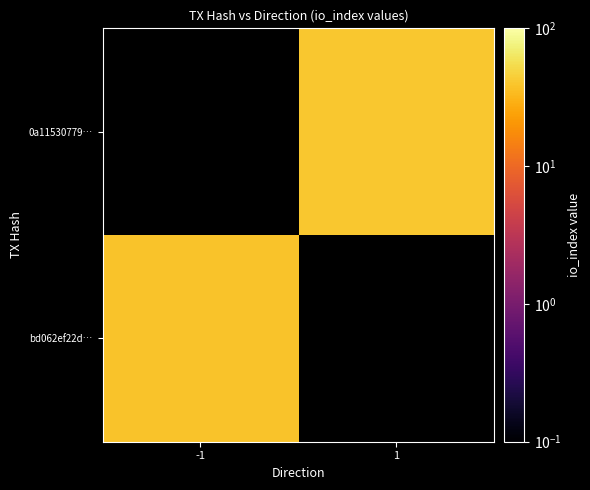

Which series has the widest spread of values?

bd062ef22d…